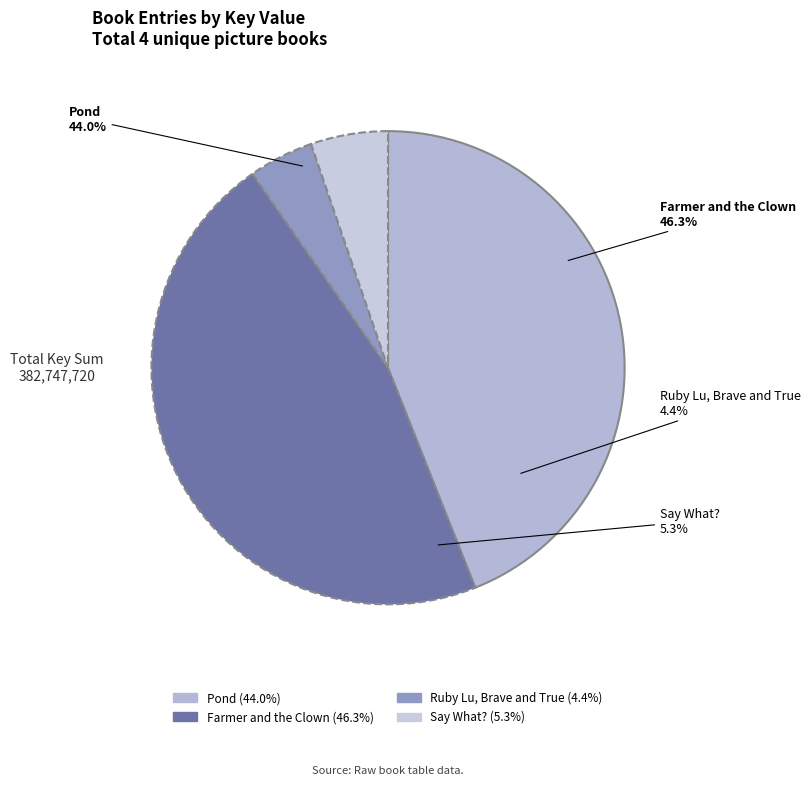

To the nearest percent, what is the combined percentage of Farmer and the Clown and Pond?

90%